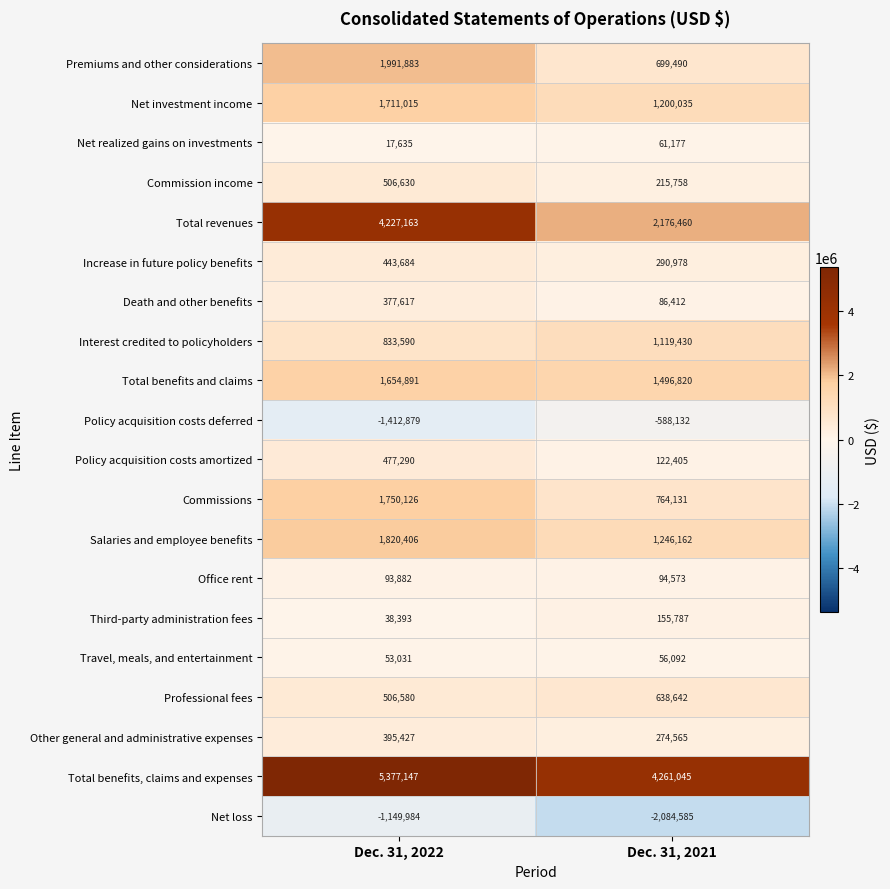

What is the total value across all series at Dec. 31, 2021?

12287245